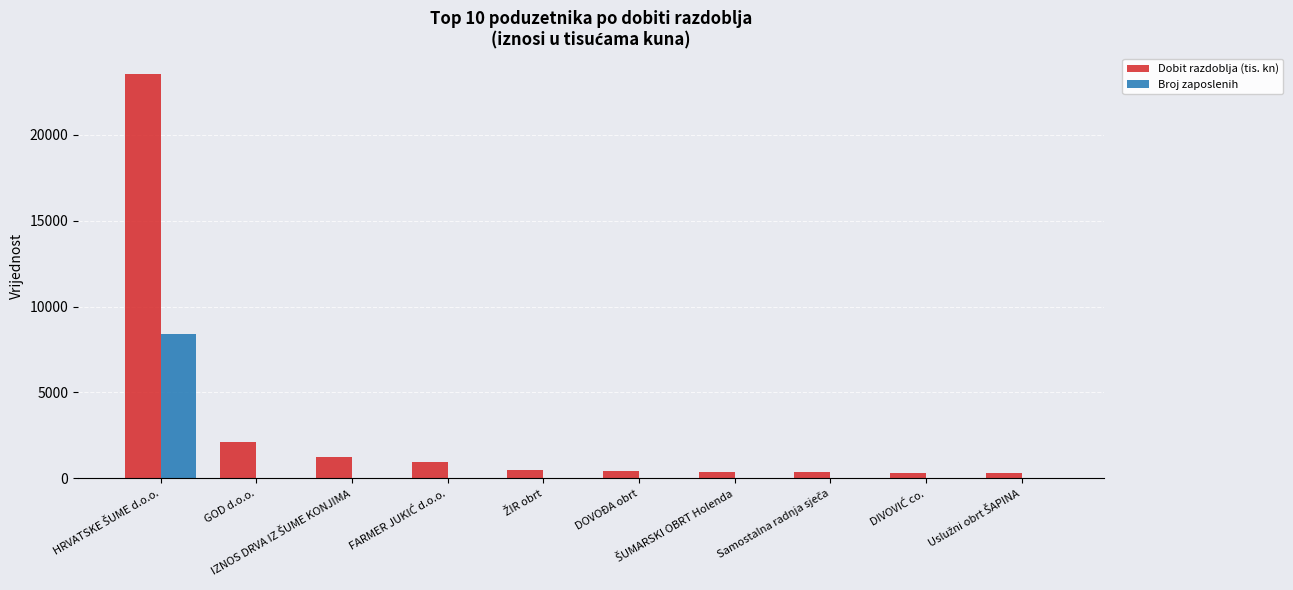

What is the sum of all Dobit razdoblja (tis. kn) values?

30194